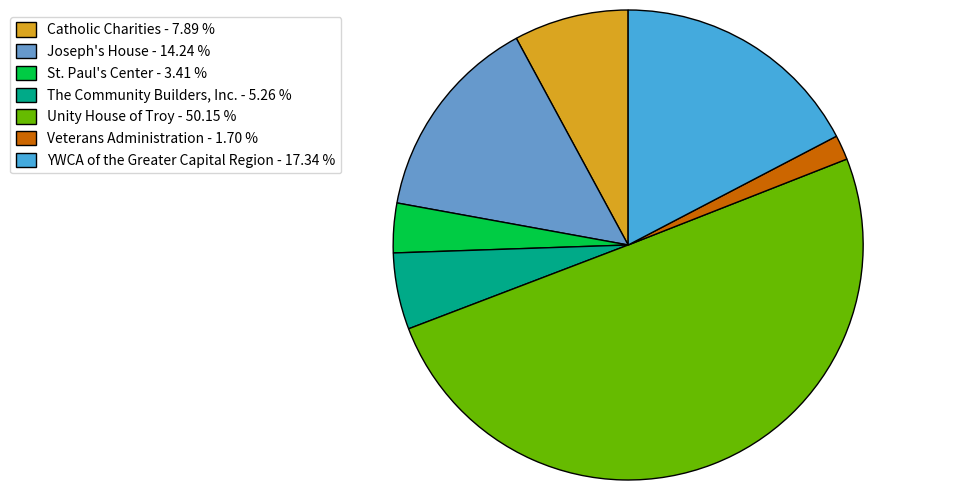

What is the ratio of the value at St. Paul's Center - 3.41 % to the value at Catholic Charities - 7.89 %?

0.4